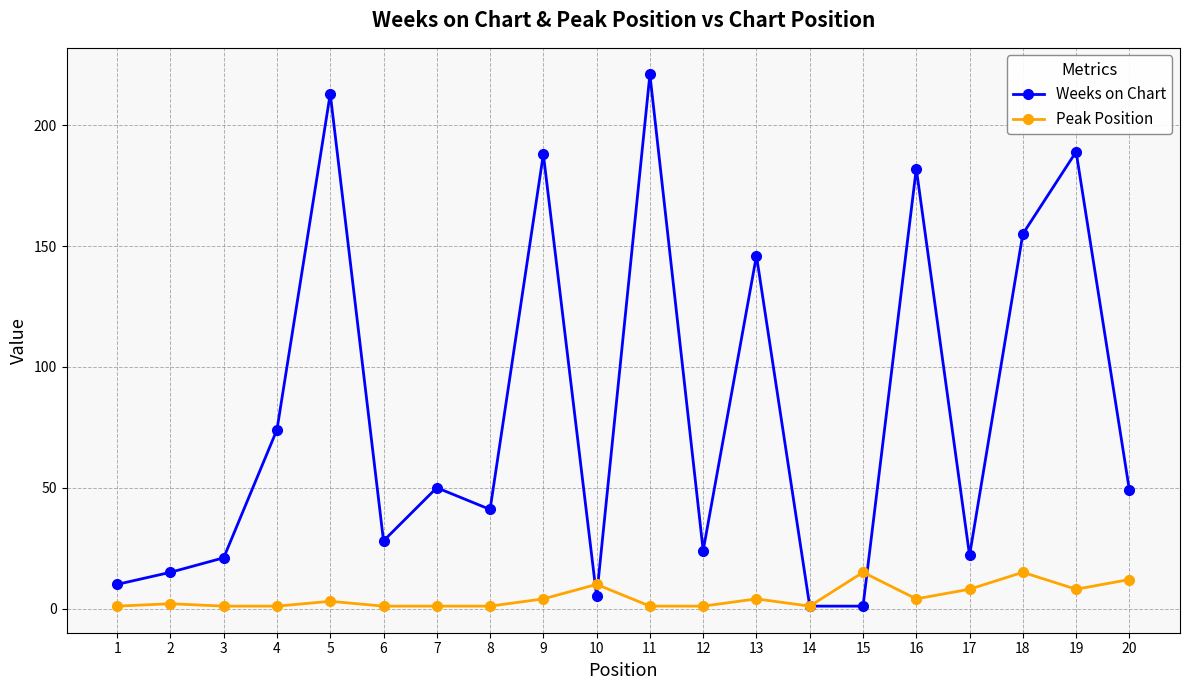

Is it true that Weeks on Chart equals 38 at 17?

False